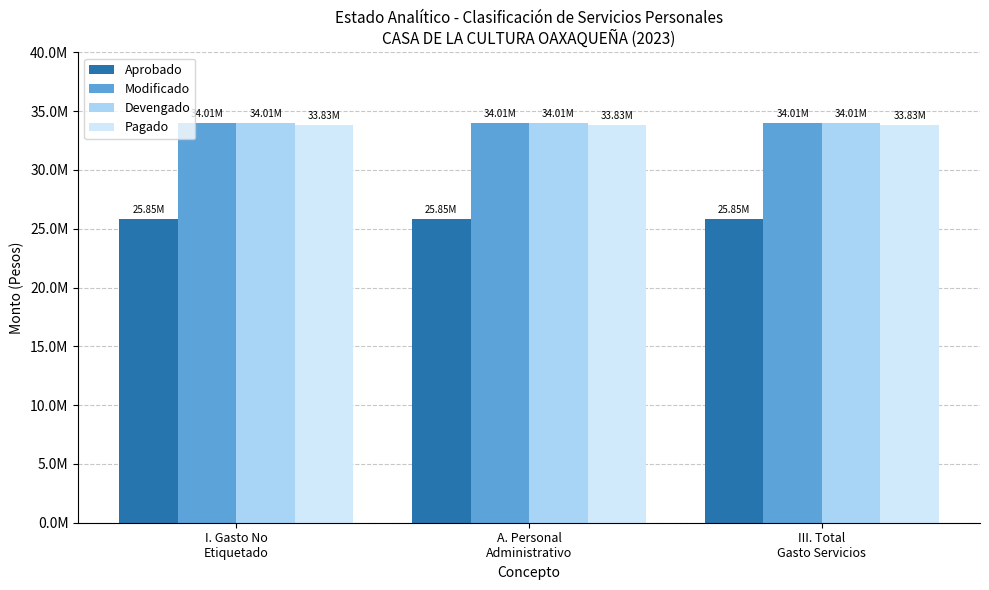

Reading left to right, transcribe all the data shown in this chart.

Aprobado: I. Gasto No
Etiquetado=25846090	A. Personal
Administrativo=25846090	III. Total
Gasto Servicios=25846090
Modificado: I. Gasto No
Etiquetado=34012166	A. Personal
Administrativo=34012166	III. Total
Gasto Servicios=34012166
Devengado: I. Gasto No
Etiquetado=34012166	A. Personal
Administrativo=34012166	III. Total
Gasto Servicios=34012166
Pagado: I. Gasto No
Etiquetado=33827985	A. Personal
Administrativo=33827985	III. Total
Gasto Servicios=33827985